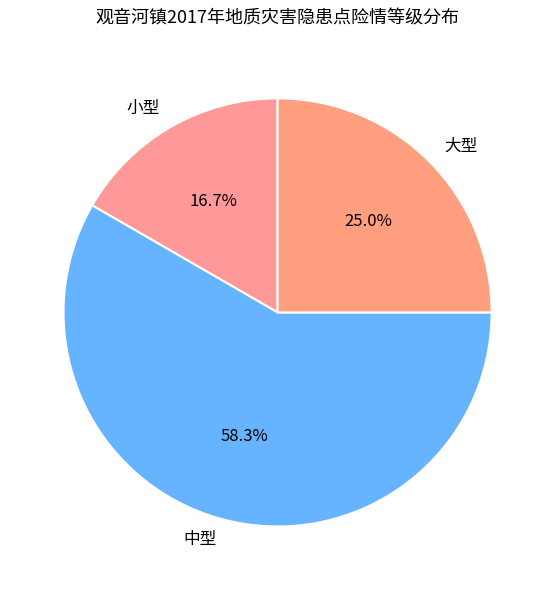

How many segments does this pie chart have?

3